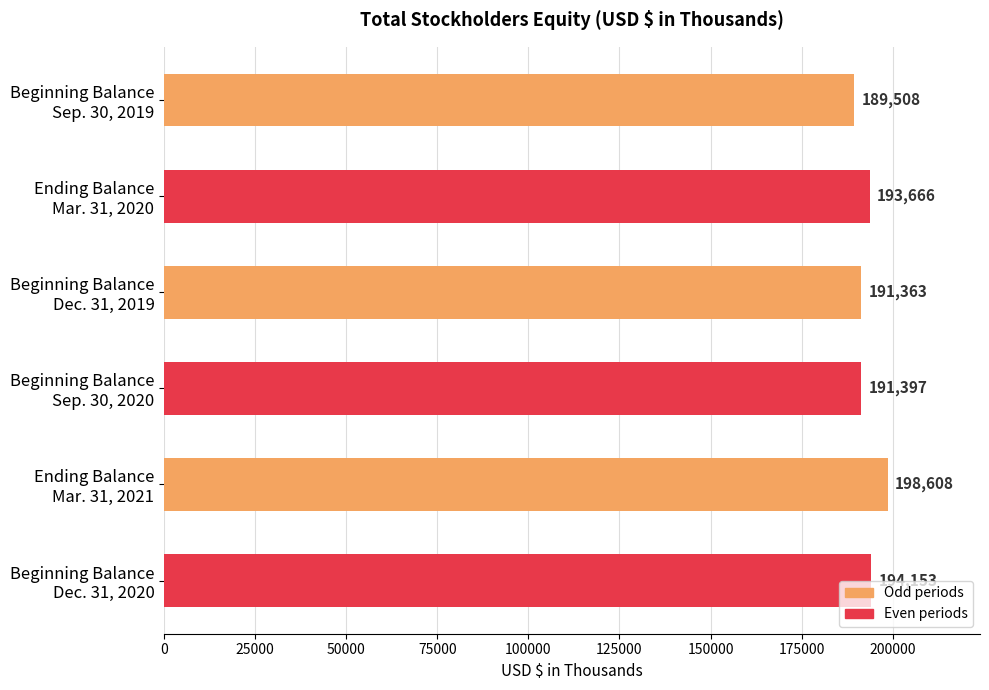

Reading top to bottom, transcribe all the data shown in this chart.

189508	193666	191363	191397	198608	194153